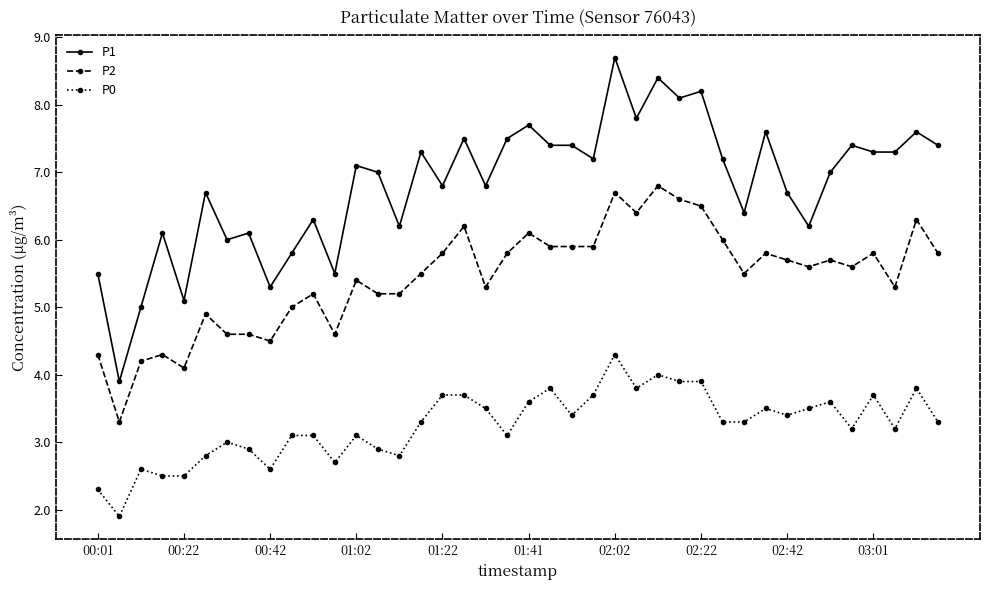

True or false: P2 and P1 cross at least once.

False